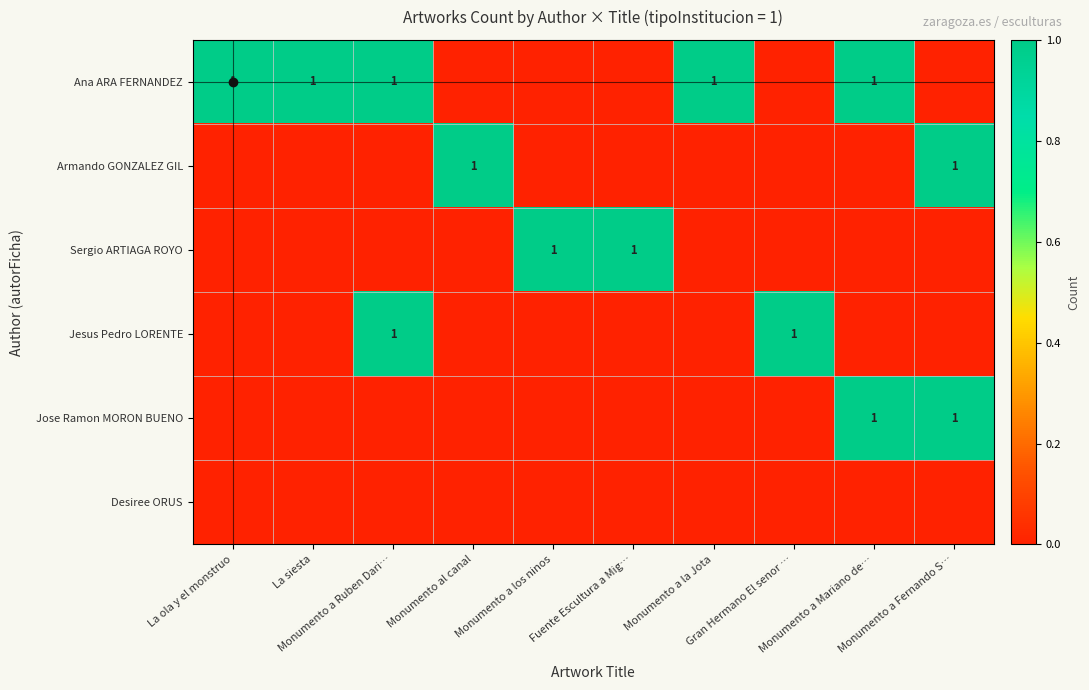

Is it true that Desiree ORUS equals 0 at Monumento a Fernando S…?

True